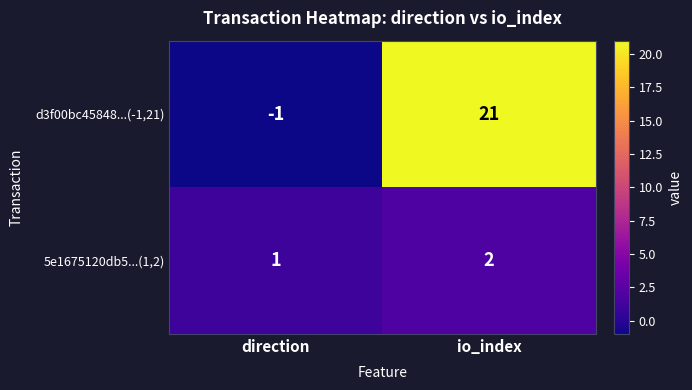

Where is 5e1675120db5...(1,2) nearest to the value 1?

direction